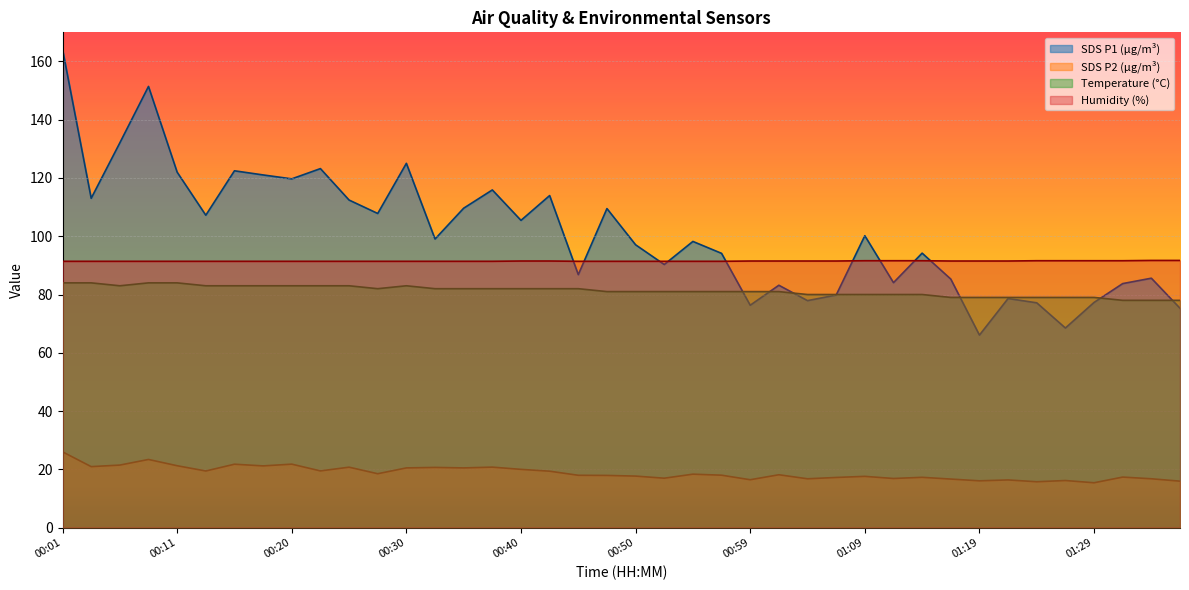

True or false: SDS_P1 and SDS_P2 cross at least once.

False